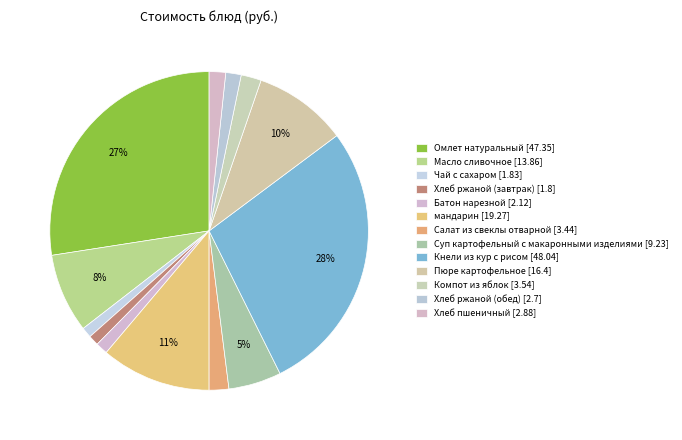

Count the number of slices in the pie.

13